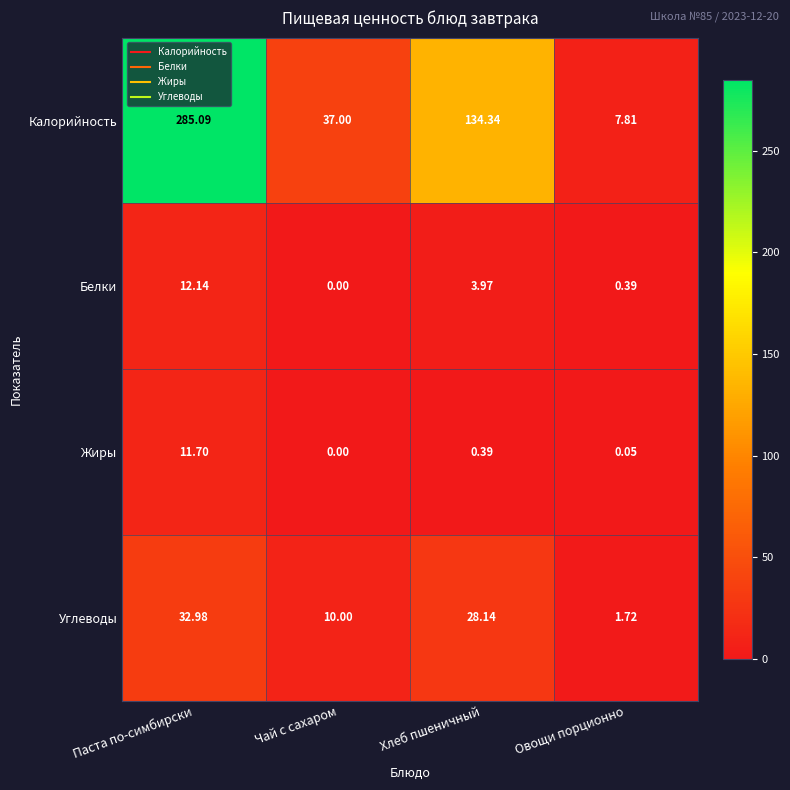

Where is Белки nearest to the value 6?

Хлеб пшеничный